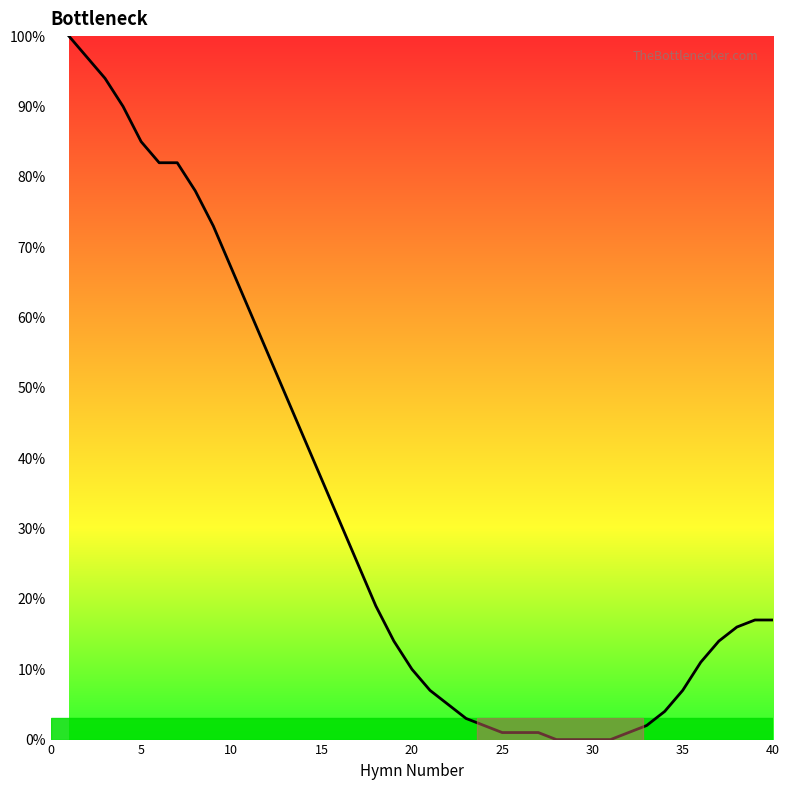

How many values are below 17?

20